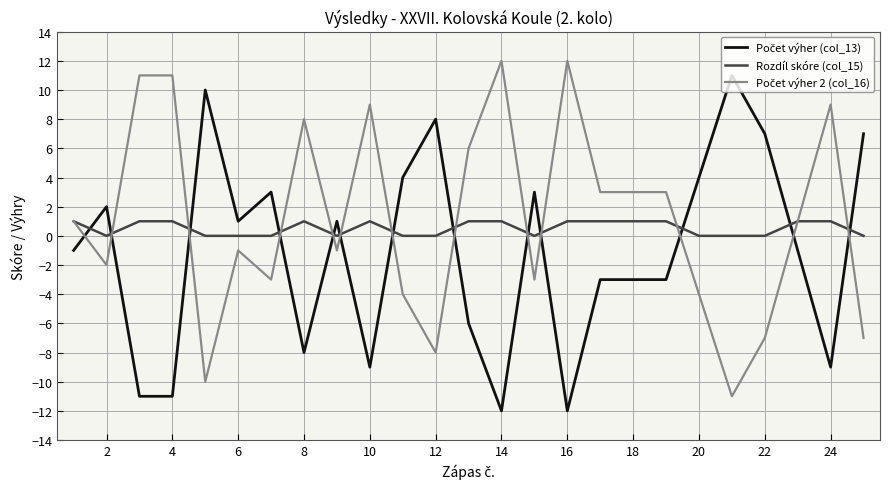

What is the minimum value shown in the chart?

-12